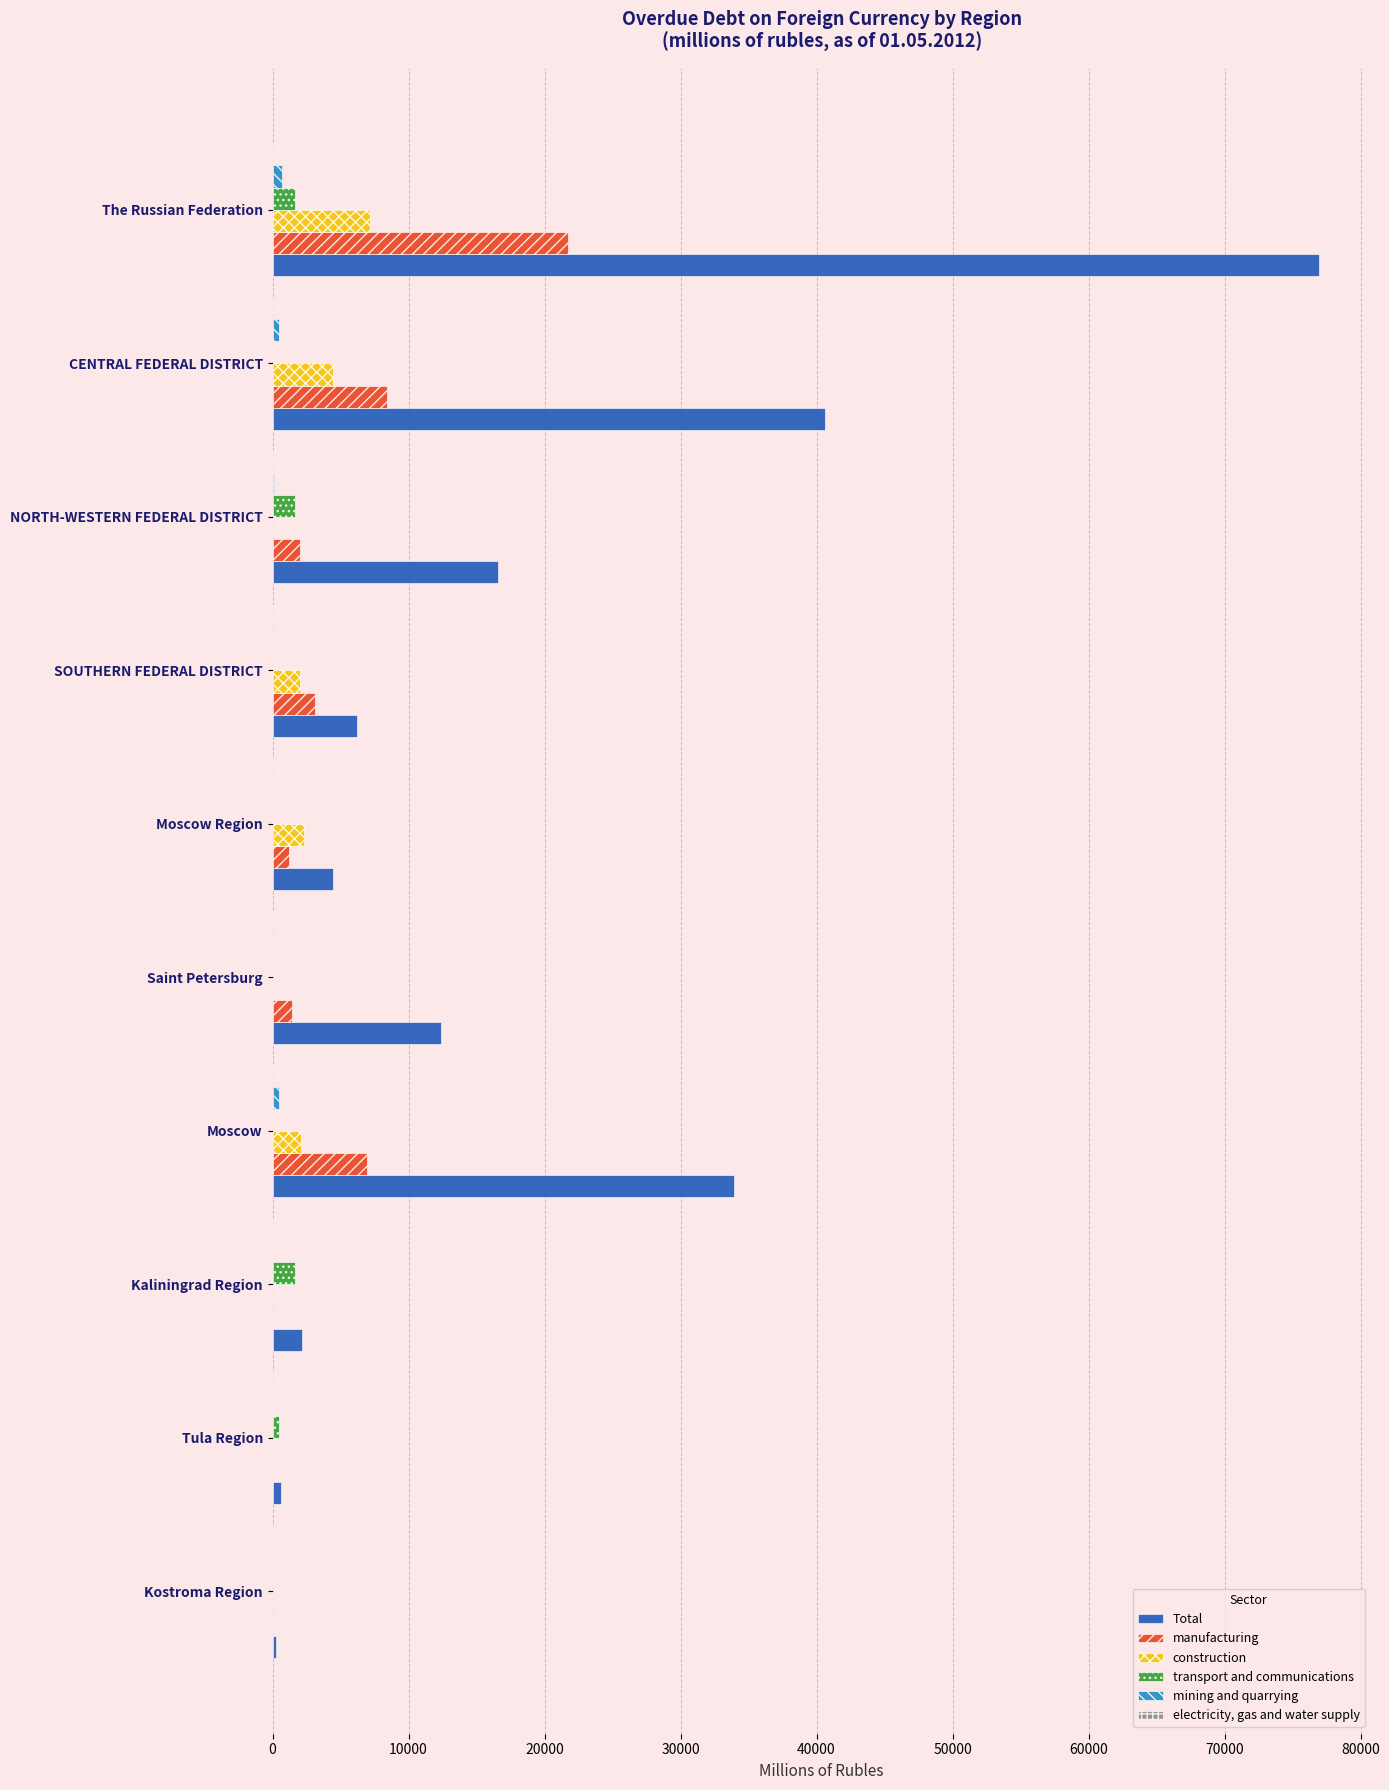

Which series has the largest range (max minus min)?

Total